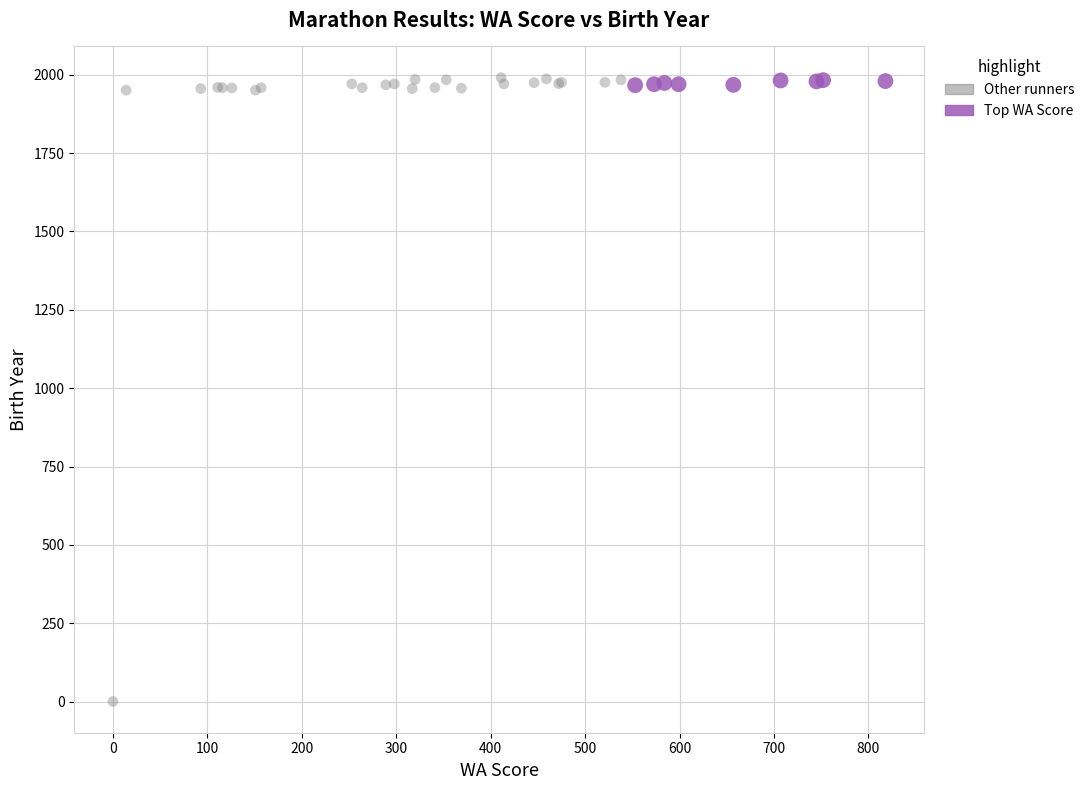

Which series has the widest spread of Y values?

Other runners